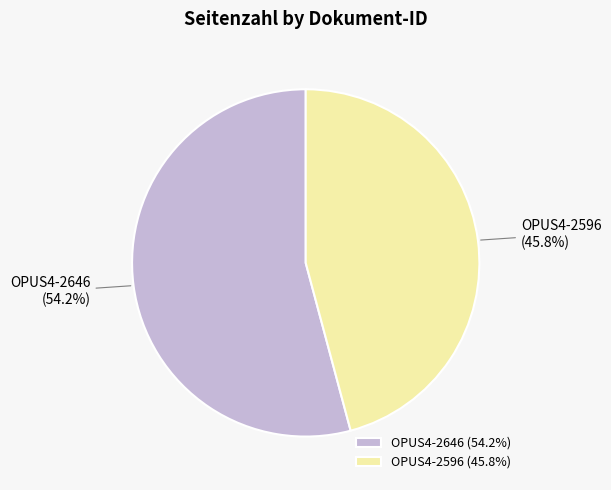

To the nearest percent, what is the difference between the largest and smallest slice percentages?

8%